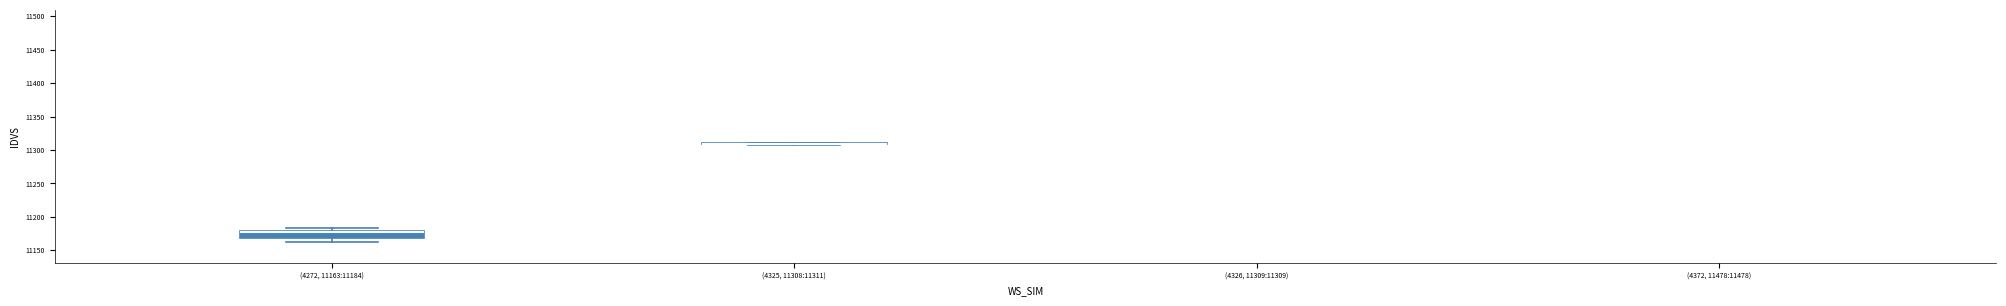

What is the average value?

11245